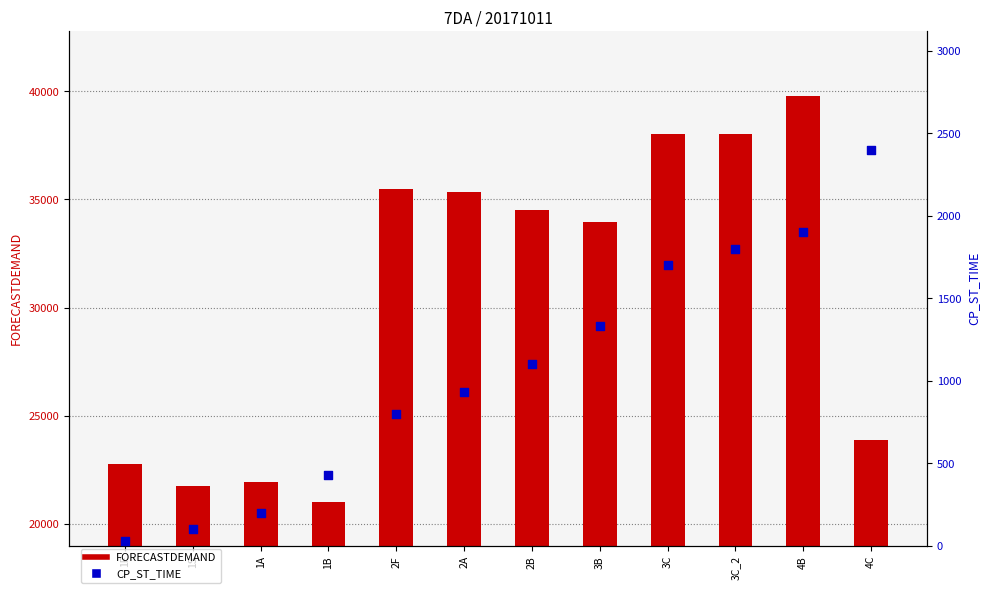

What are all the series names shown in the legend?

FORECASTDEMAND, CP_ST_TIME